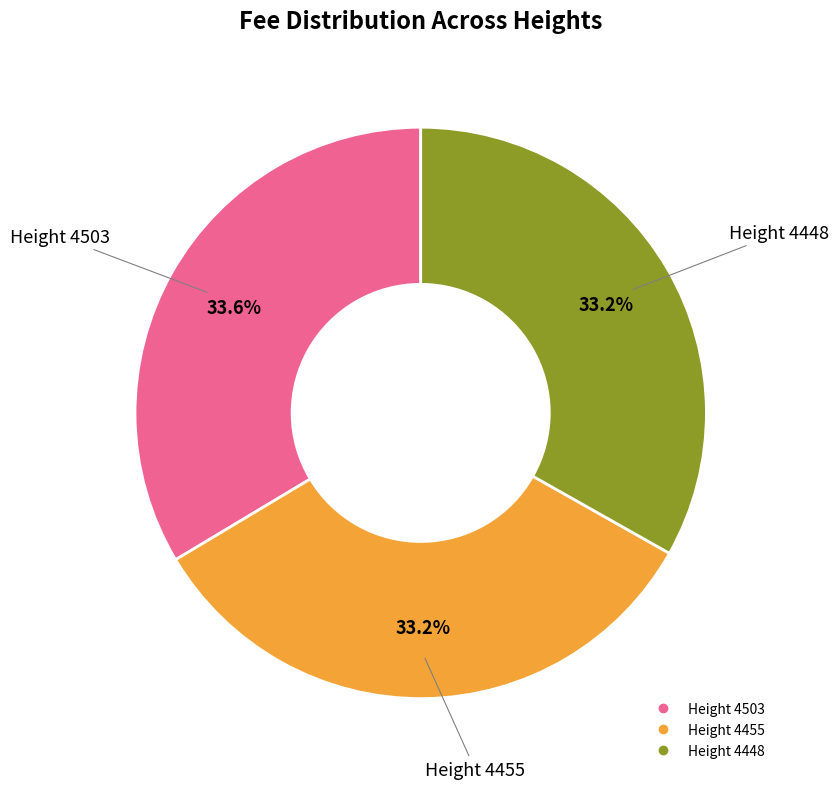

The Height 4448 slice represents 33% of the pie. True or false?

True